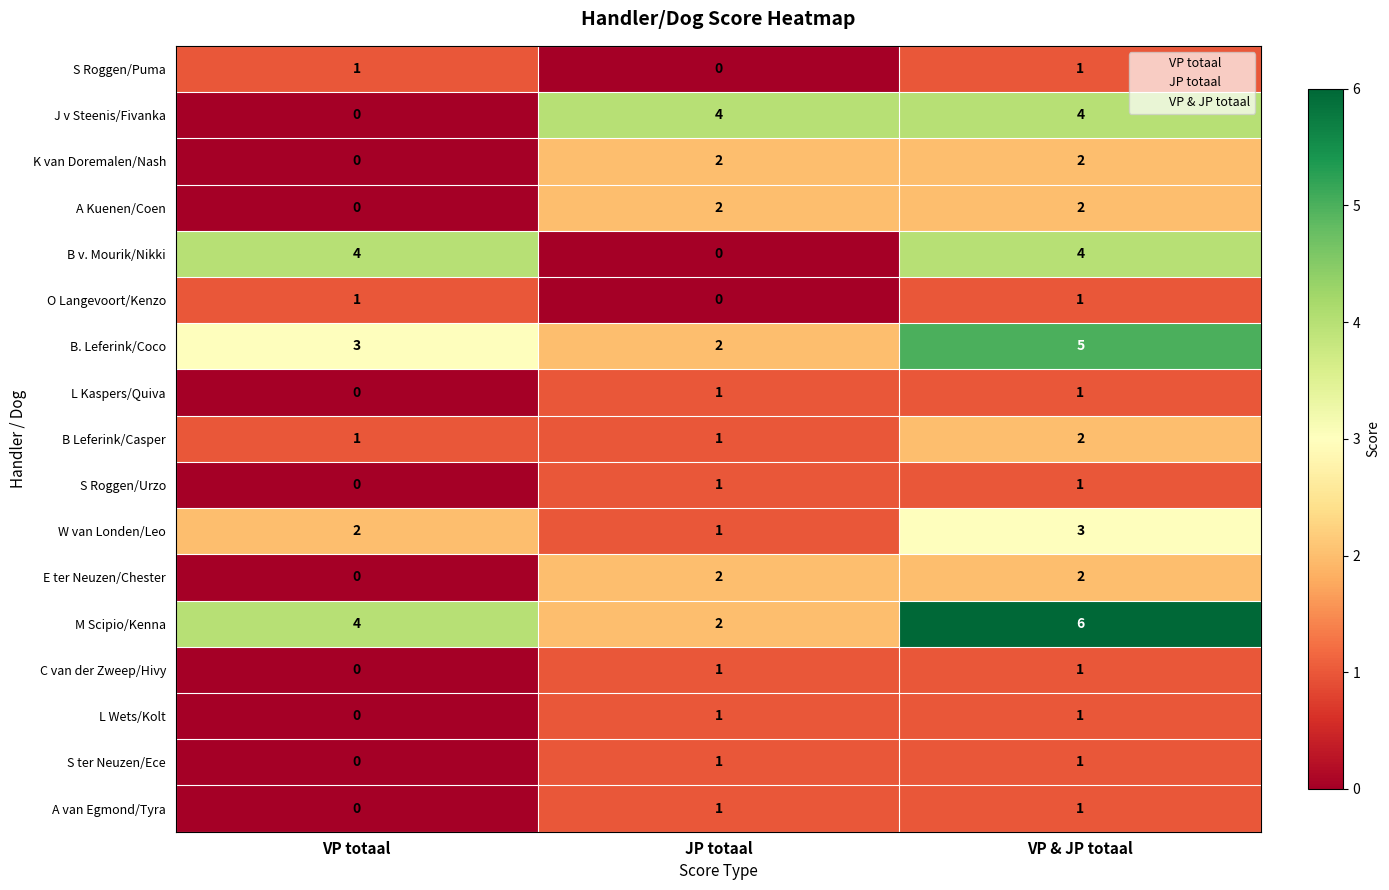

The B. Leferink/Coco series shows 5 at VP totaal. True or false?

False